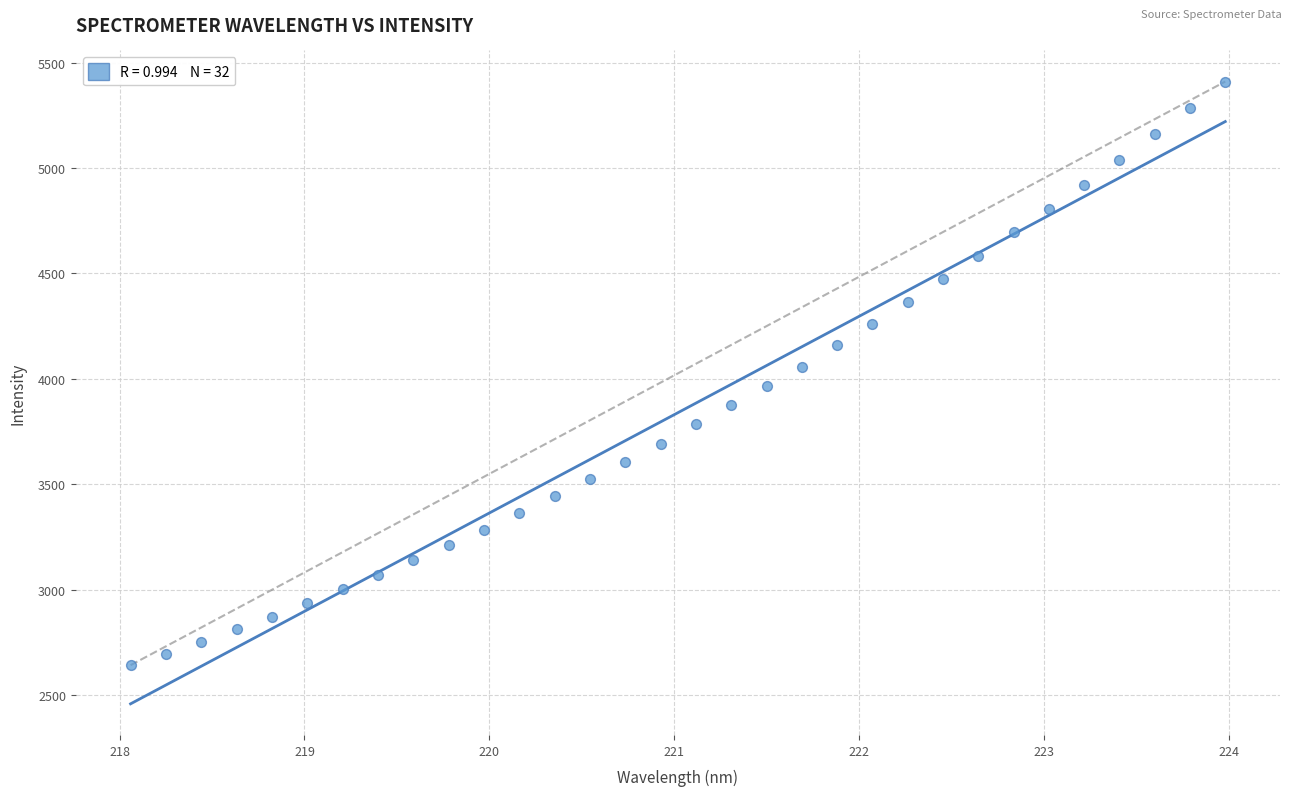

What is the range of Y values (max minus min)?

2768.4